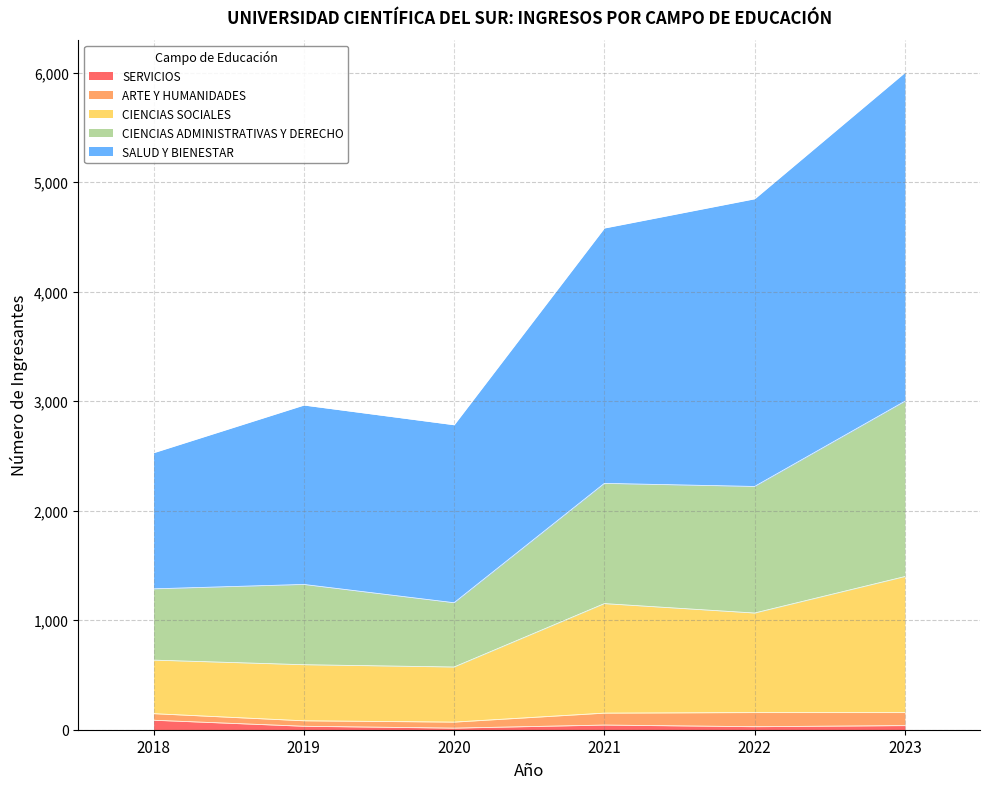

At which category is the sum across all series the highest?

2023